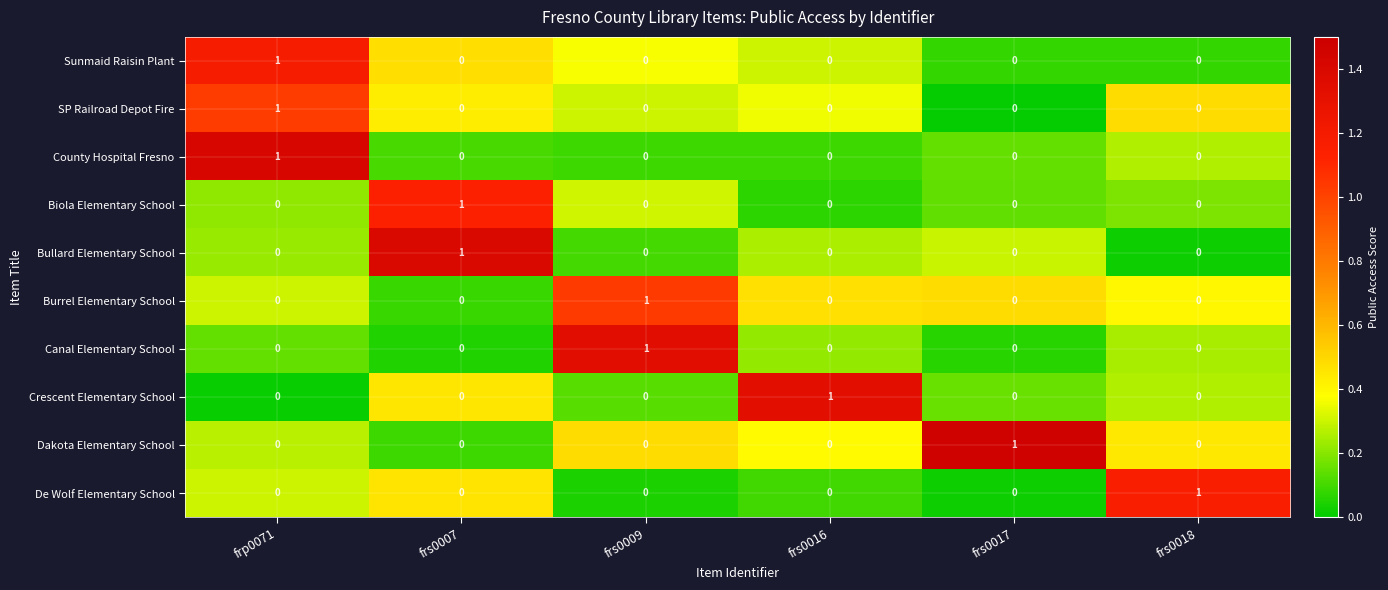

How many distinct data groups are displayed?

10